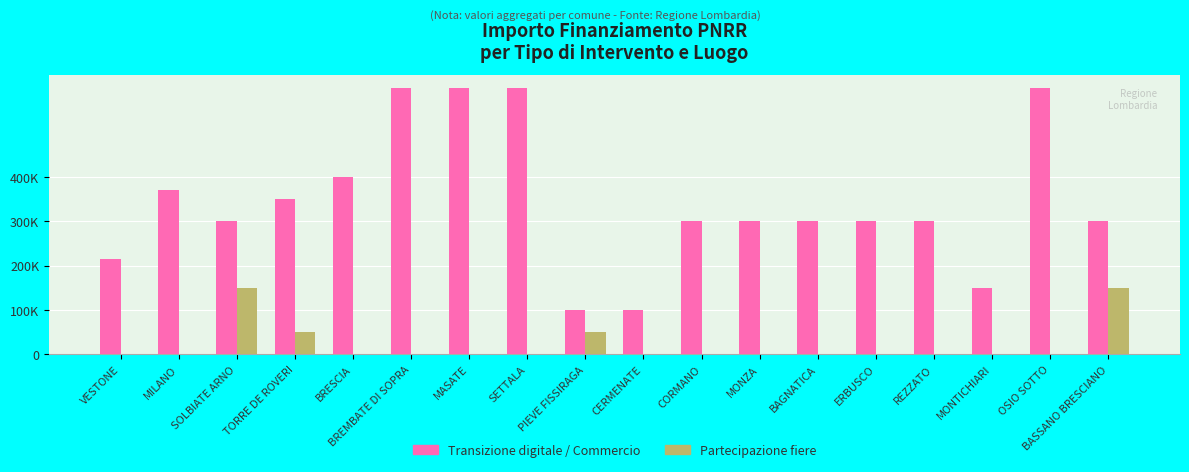

At which label is Partecipazione fiere closest to 75000?

TORRE DE ROVERI